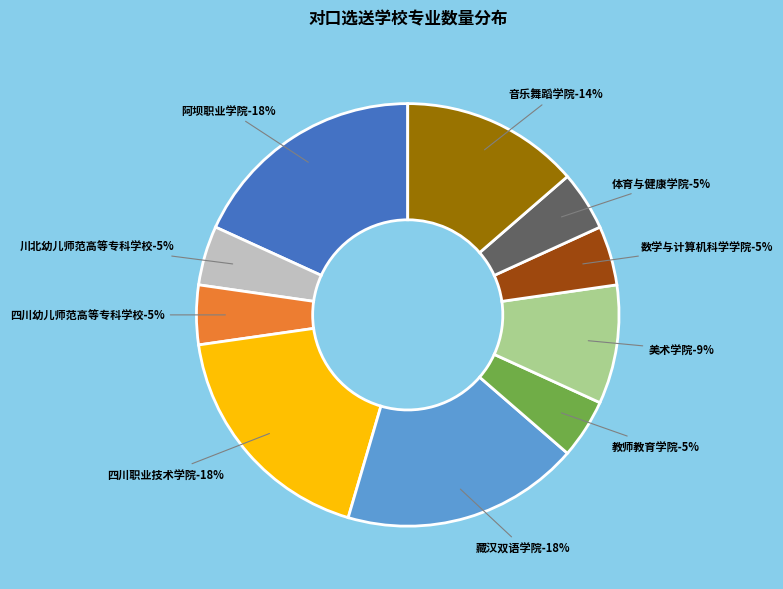

To the nearest percent, what percentage of the pie is 教师教育学院?

5%